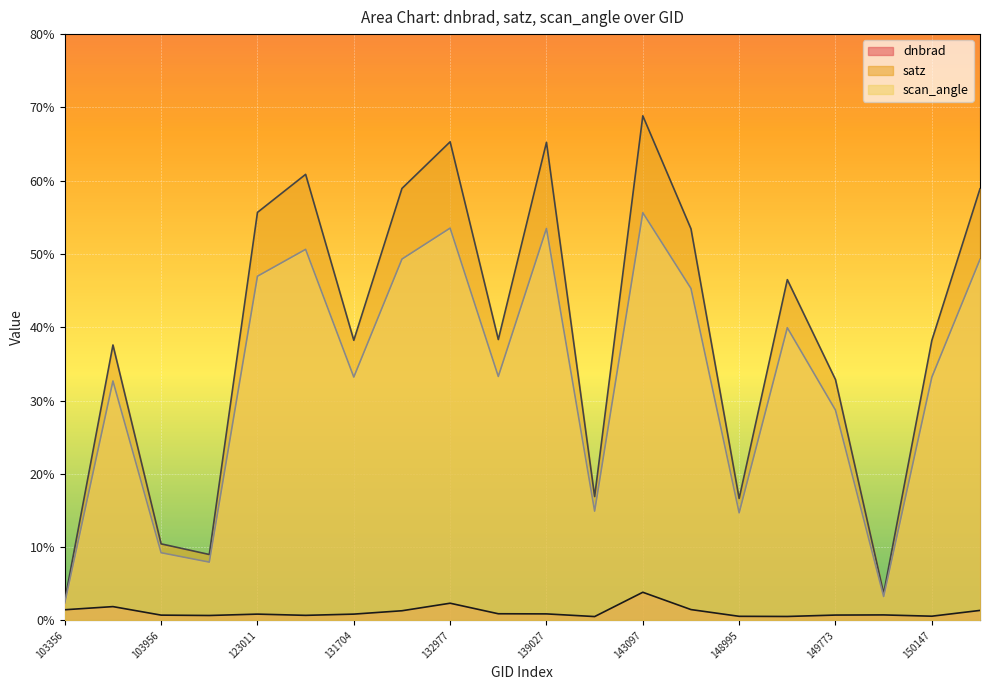

Where is satz nearest to the value 35?

149773